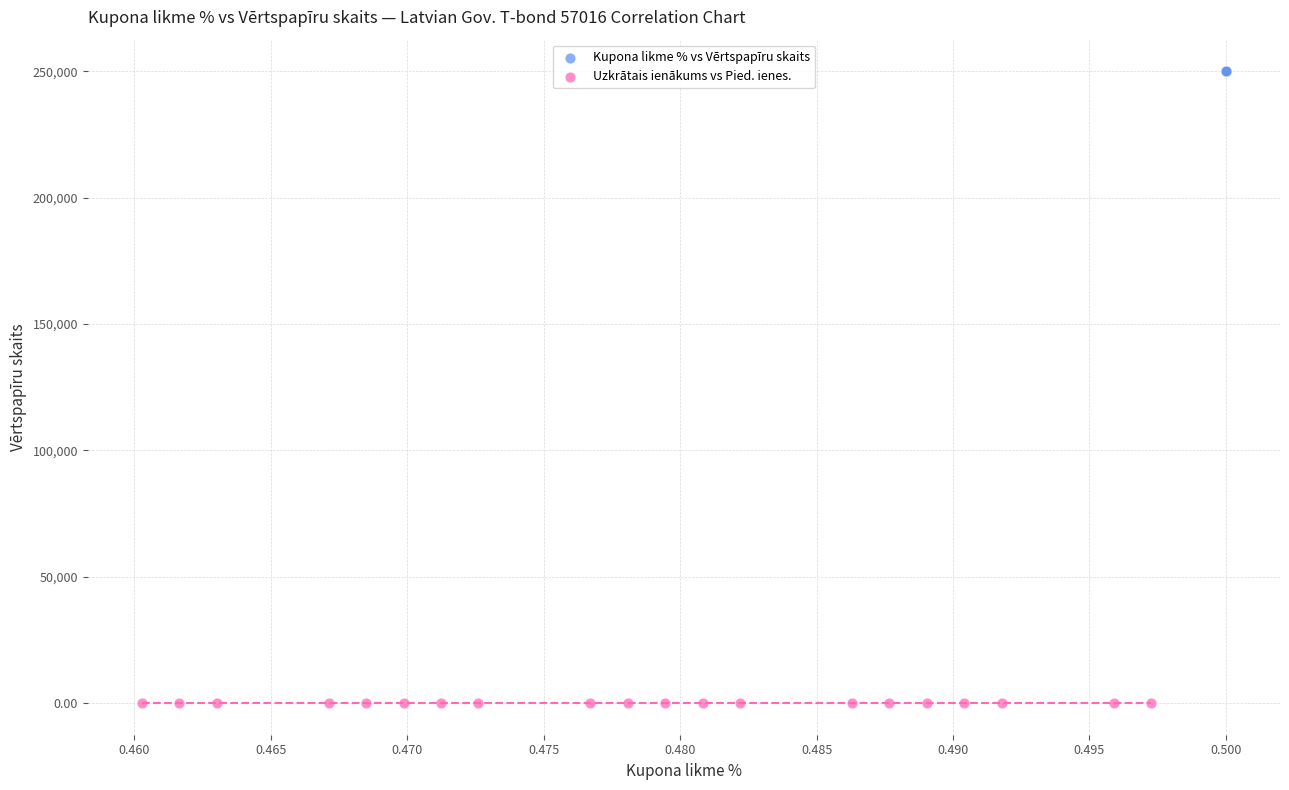

What are all the series names shown in the legend?

Kupona likme % vs Vērtspapīru skaits, Uzkrātais ienākums vs Pied. ienes.